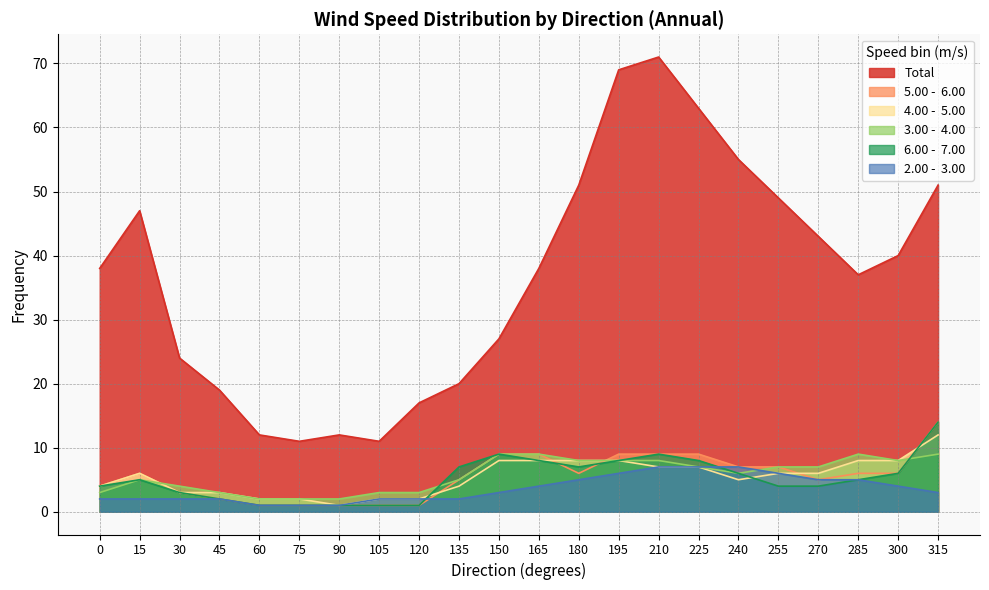

How many lines are shown in the chart?

6